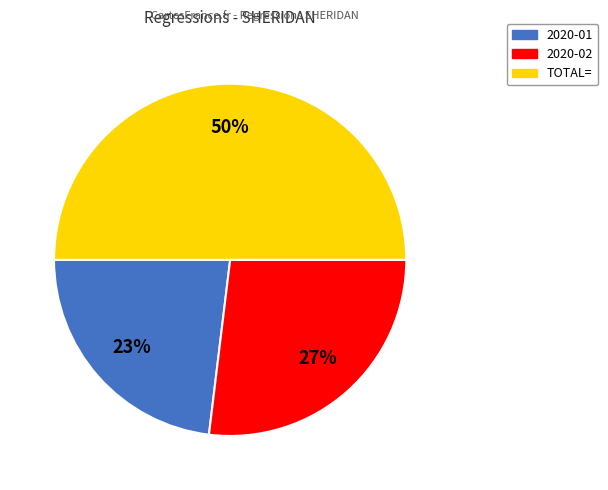

Do TOTAL= and 2020-02 together represent more than half of the pie?

Yes